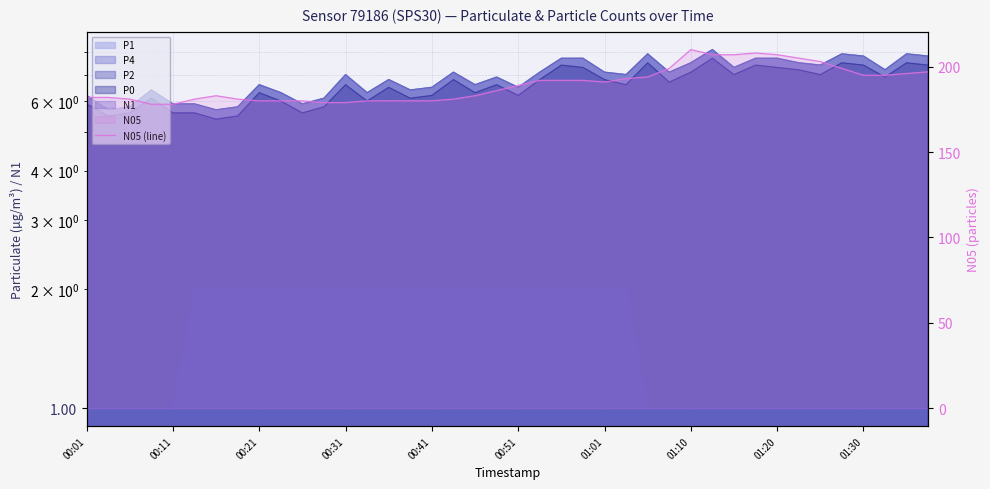

Reading left to right, list all the values displayed in this chart.

182	182	181	178	178	181	183	181	180	180	180	179	179	180	180	180	180	181	183	186	189	192	192	192	191	193	194	199	210	207	207	208	207	205	203	199	195	195	196	197